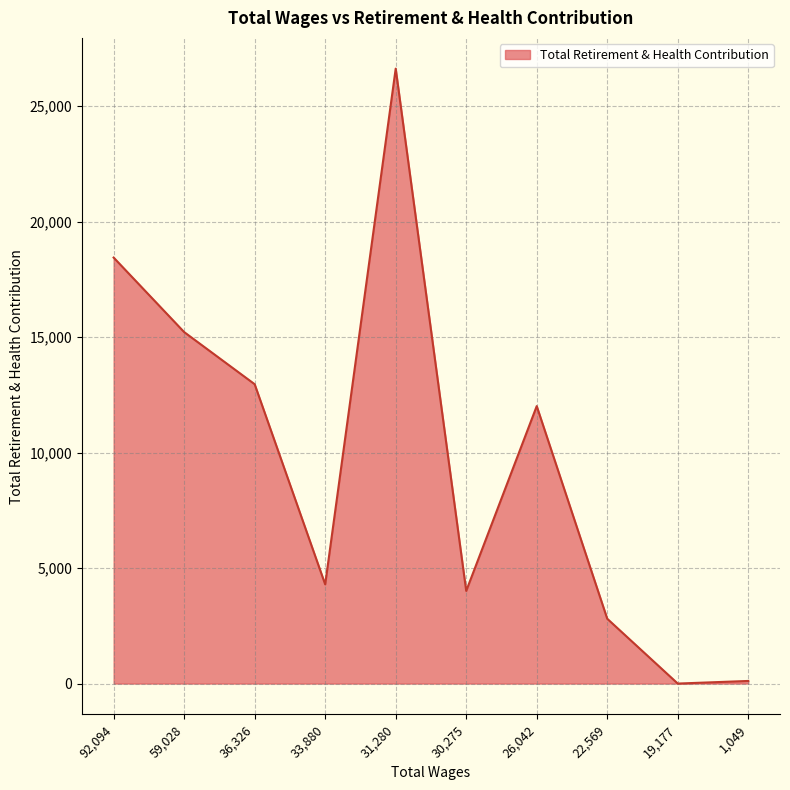

At which label is the value closest to 13315?

36,326